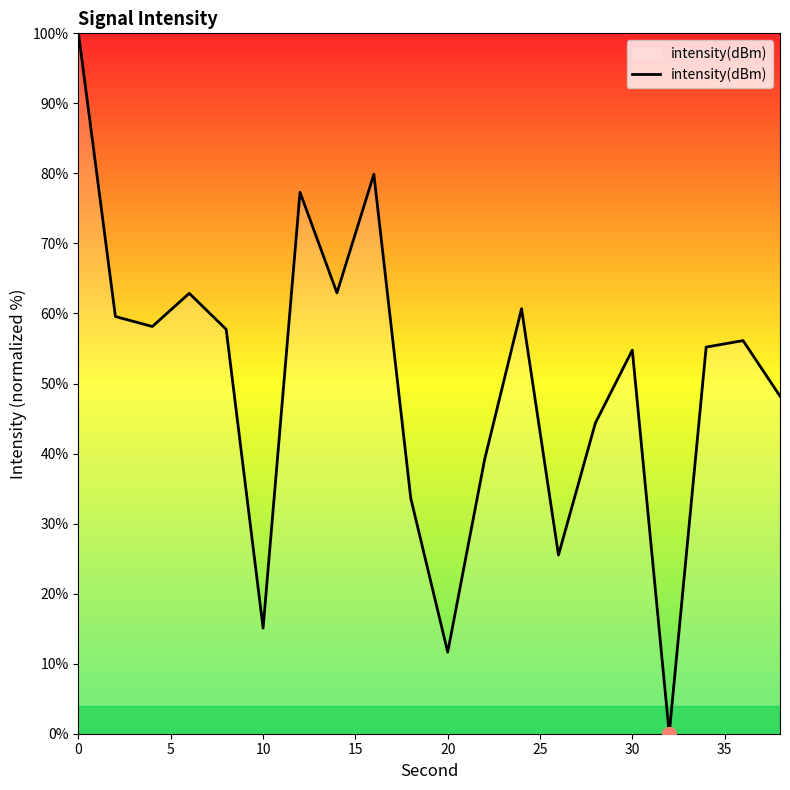

What is the difference between the second highest and second lowest values?

68.2